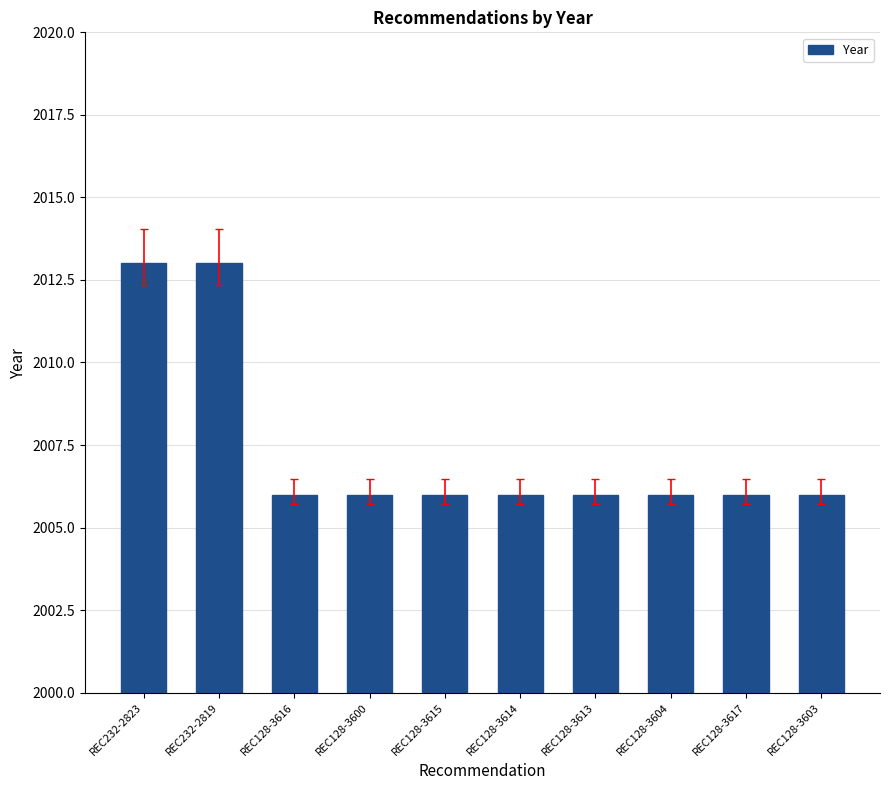

What position from the left is REC128-3616?

3